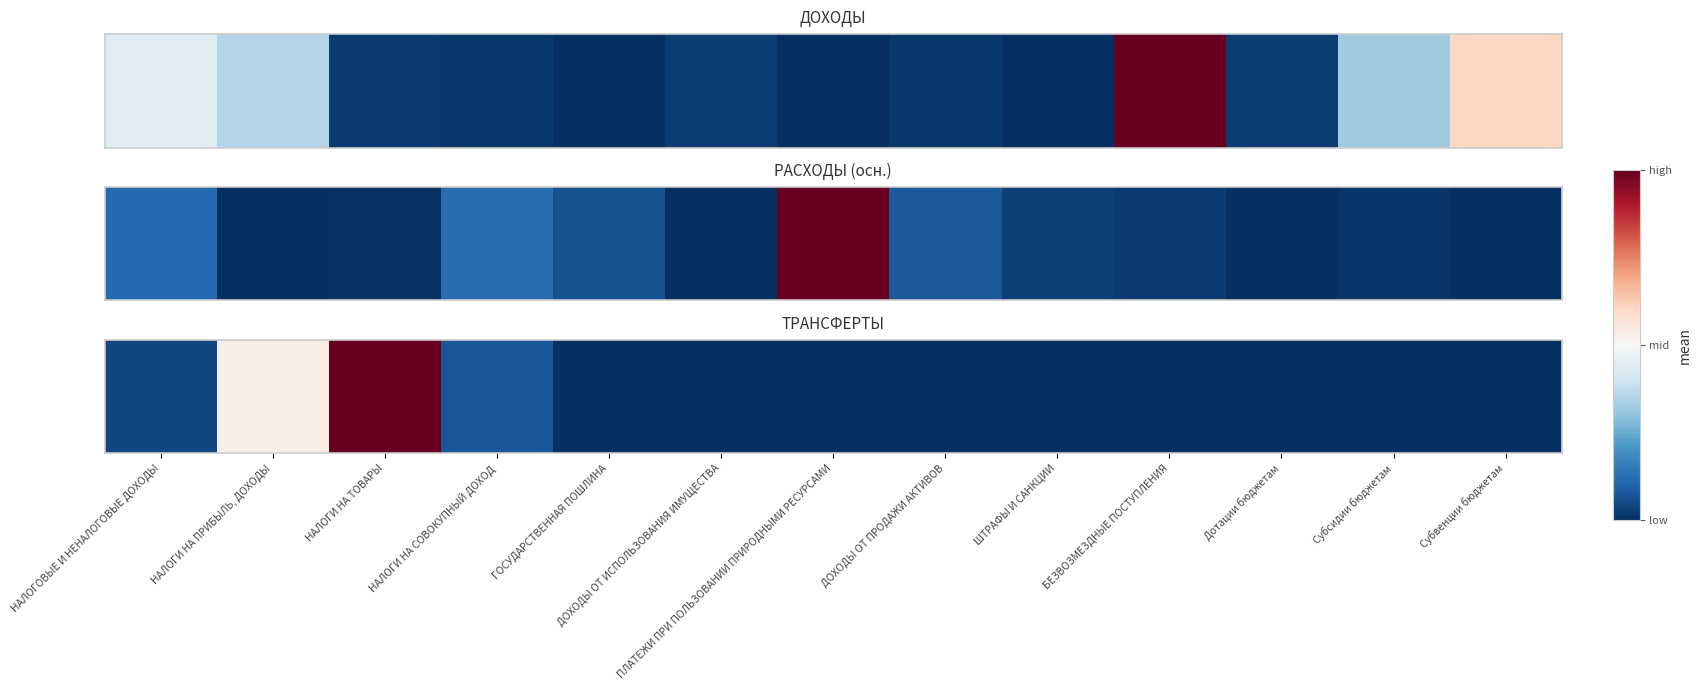

What is the average value?

0.1